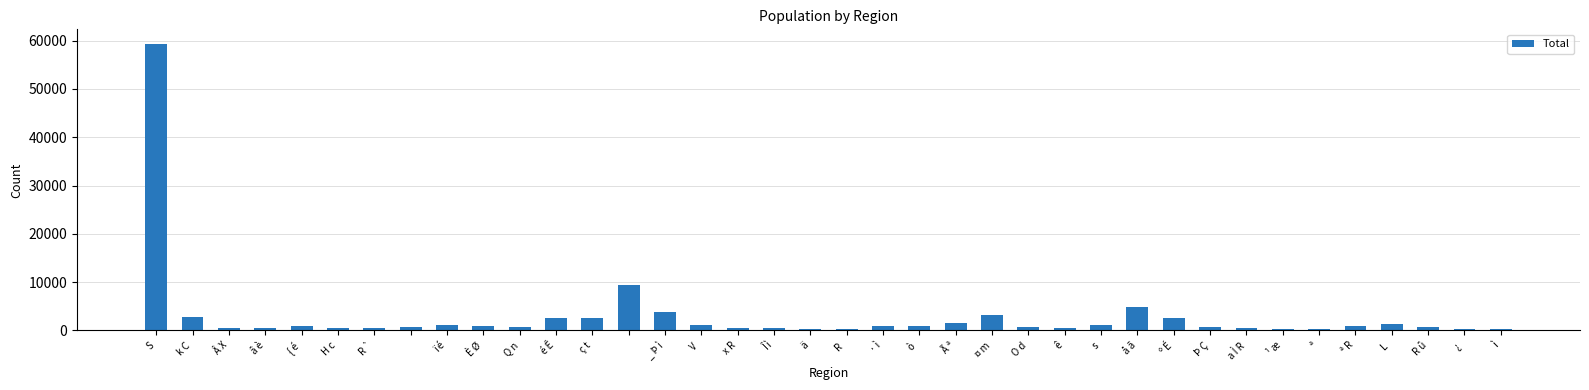

How many bars are there in total?

38